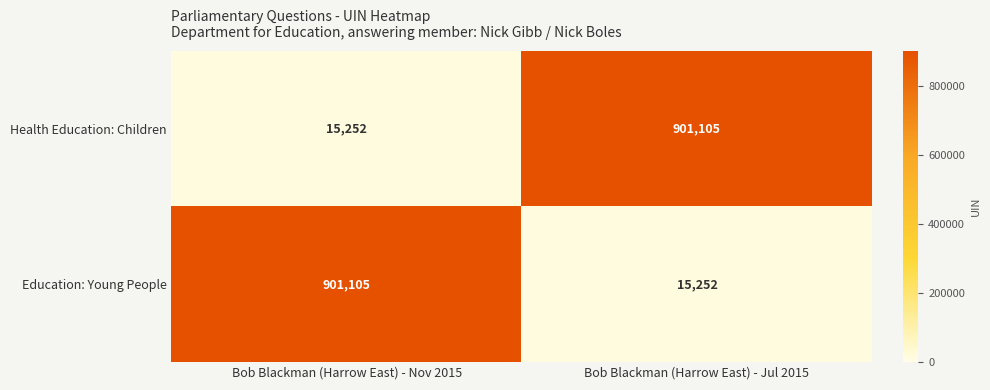

How many series are shown in this chart?

2